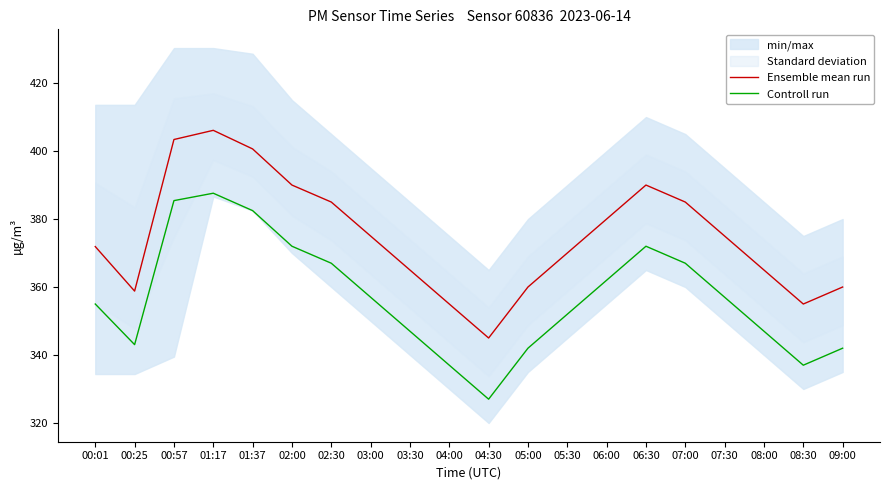

Where does the Controll run series first go above 357?

00:57